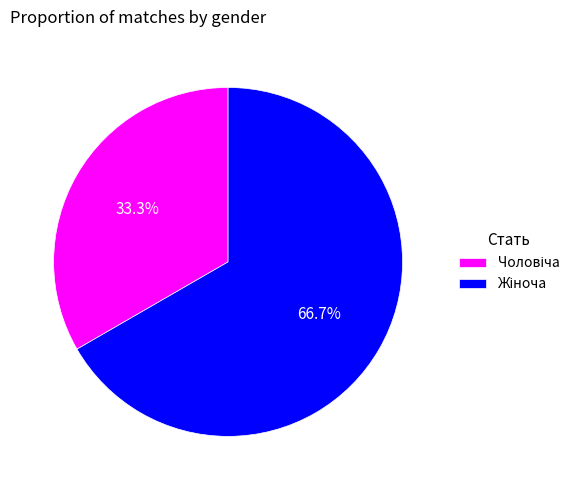

Does any single category account for the majority?

Yes